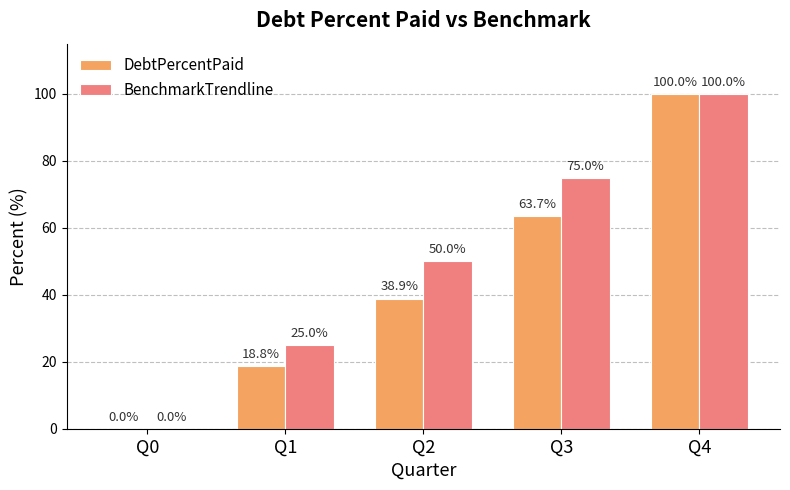

Where is DebtPercentPaid nearest to the value 50?

Q2